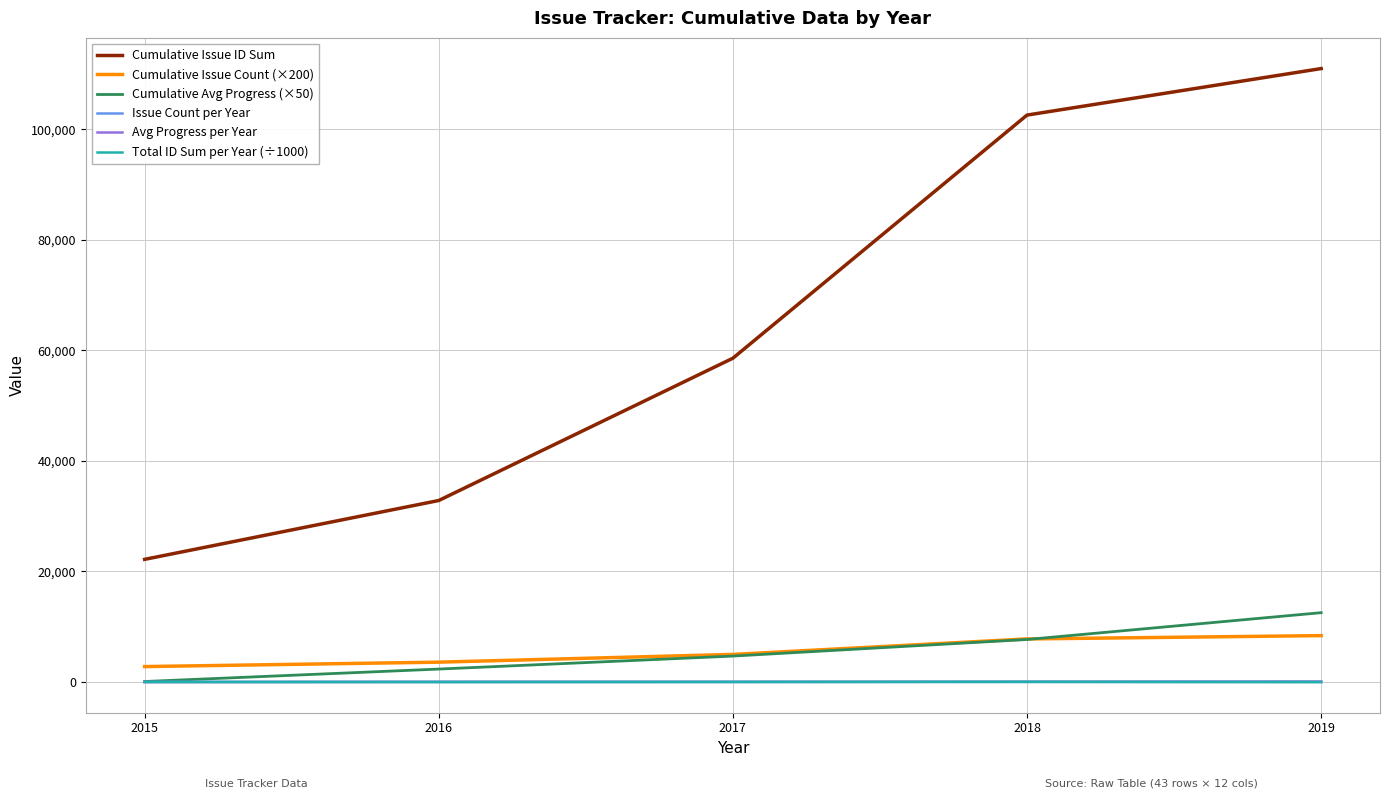

What is the highest value of the Avg Progress per Year series?

97